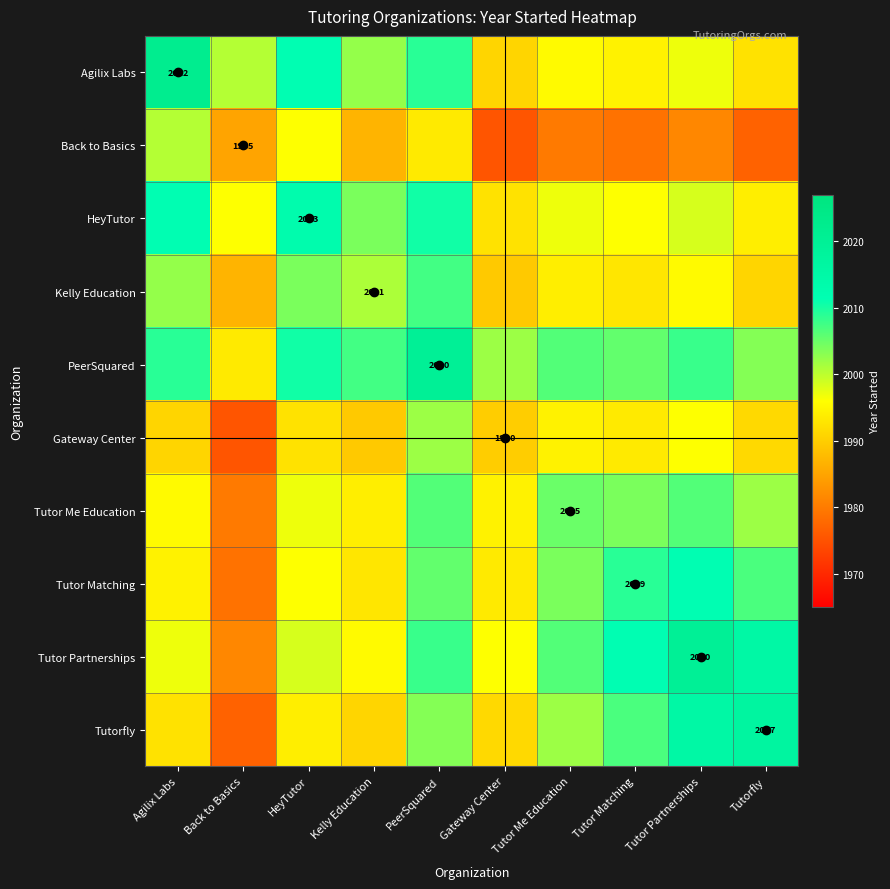

Is it true that Agilix Labs equals 1991.0 at Gateway Center?

True